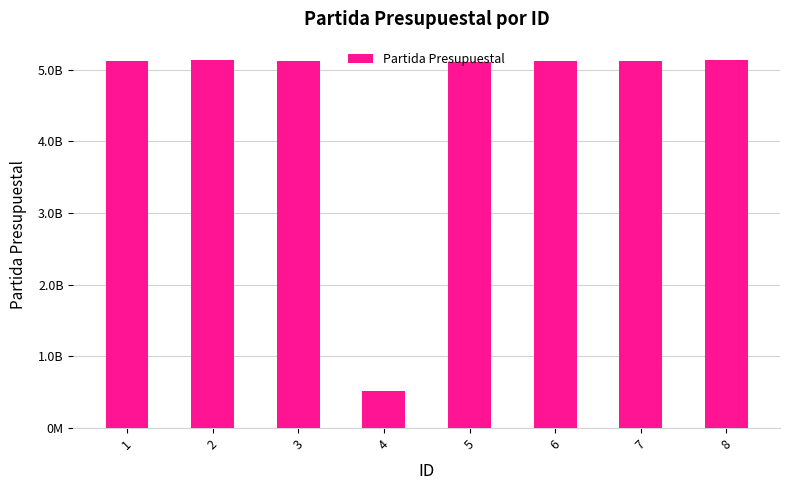

Rank the categories by value from highest to lowest.

8, 2, 1, 3, 6, 7, 5, 4